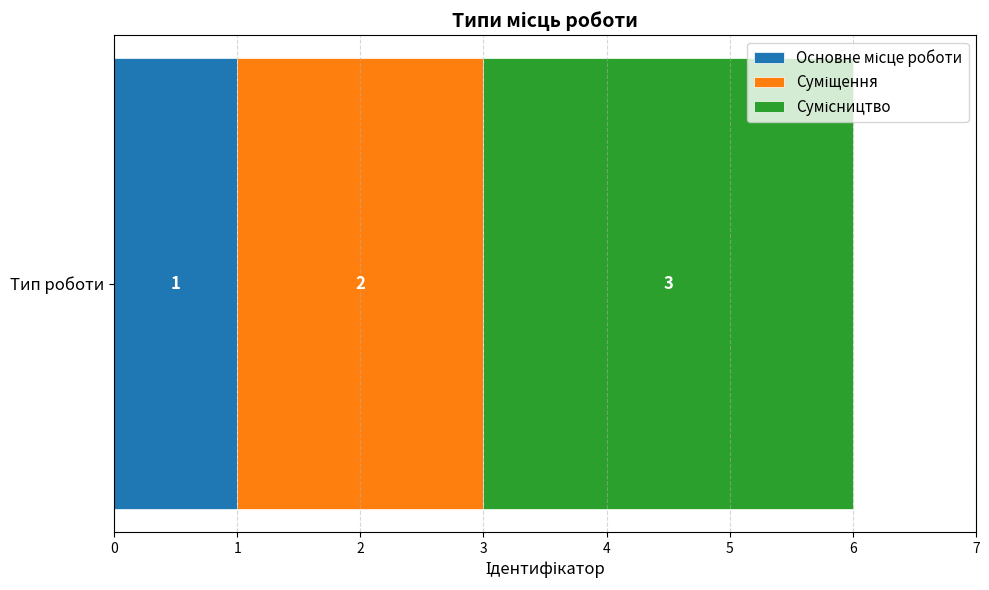

What is the label of the 3rd bar from the left?

Сумісництво